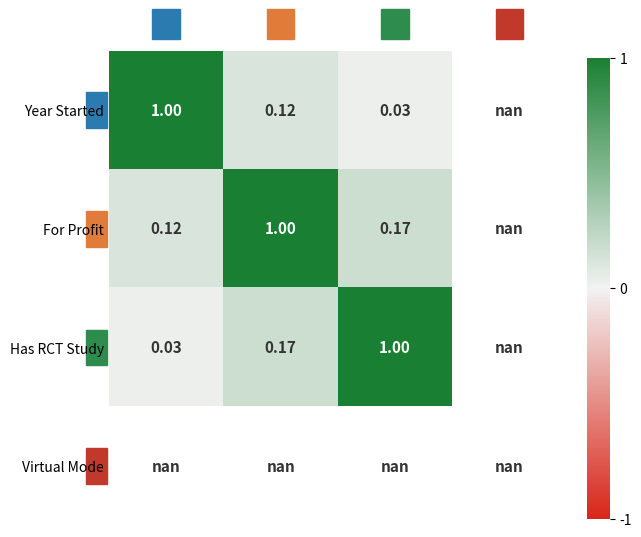

How many values in the For Profit series are below 1?

2